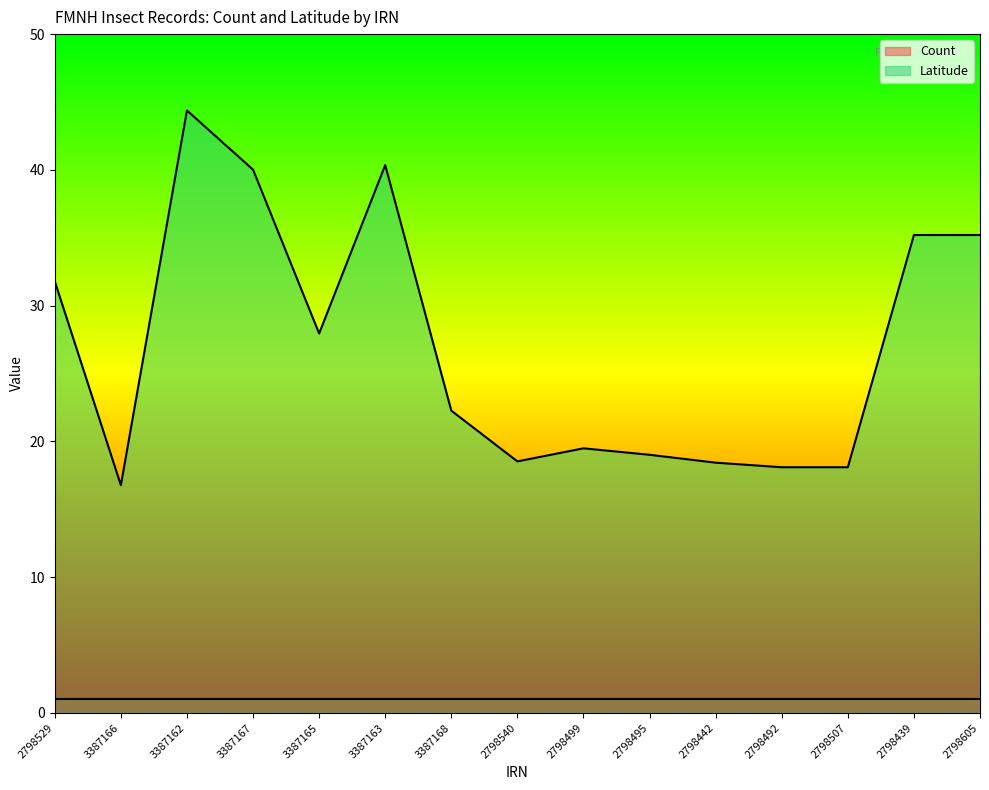

What is the value of the 4th point from the left?

40.0